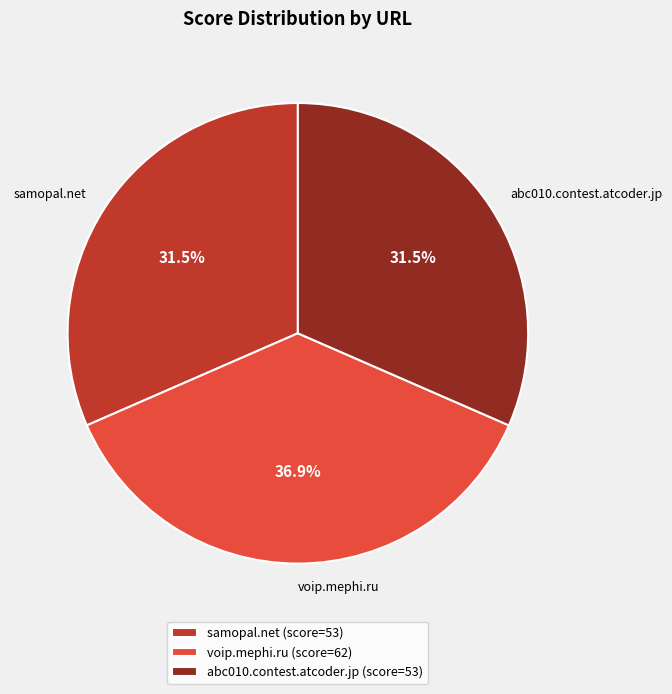

To the nearest percent, what is the difference between the voip.mephi.ru and samopal.net slice percentages?

5%